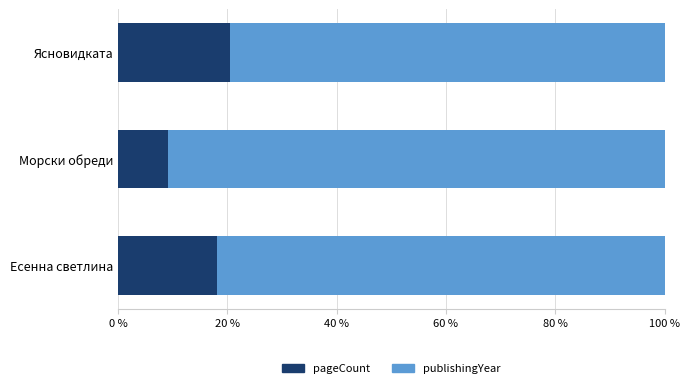

List the labels in order of pageCount value, smallest first.

Морски обреди, Есенна светлина, Ясновидката